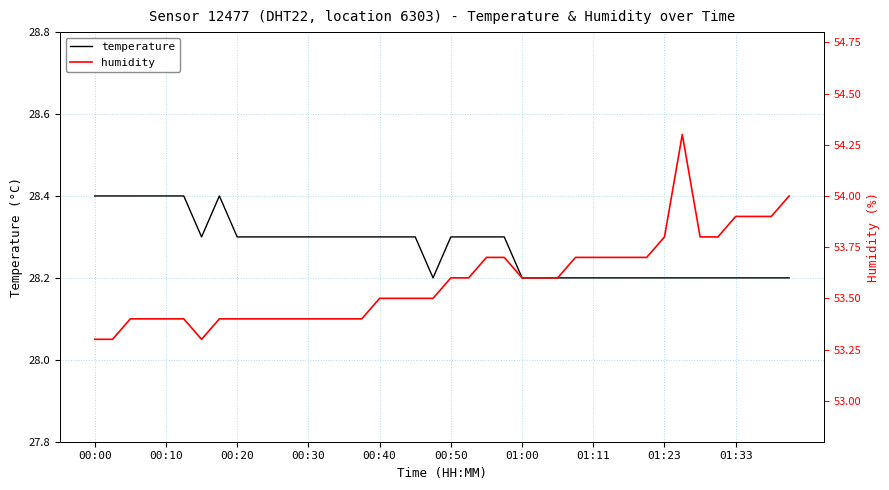

In humidity, how many points are higher than both neighbors (excluding endpoints)?

1